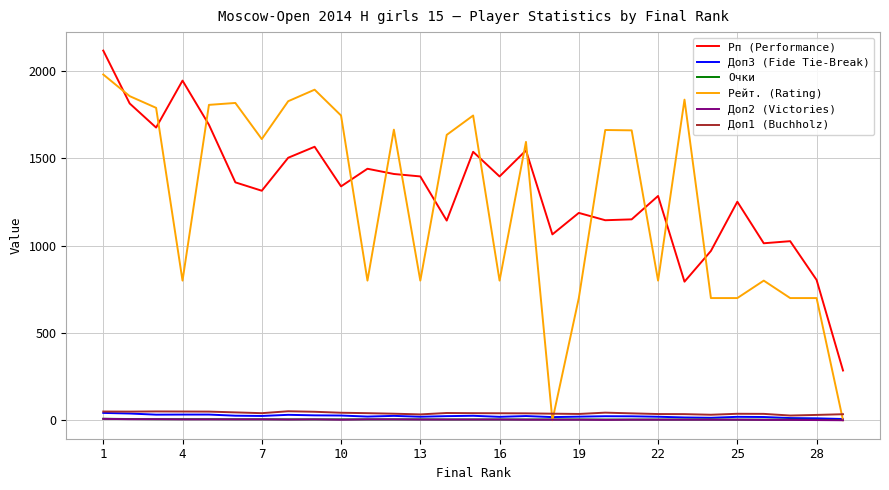

True or false: Доп1 (Buchholz) and Рп (Performance) cross at least once.

False